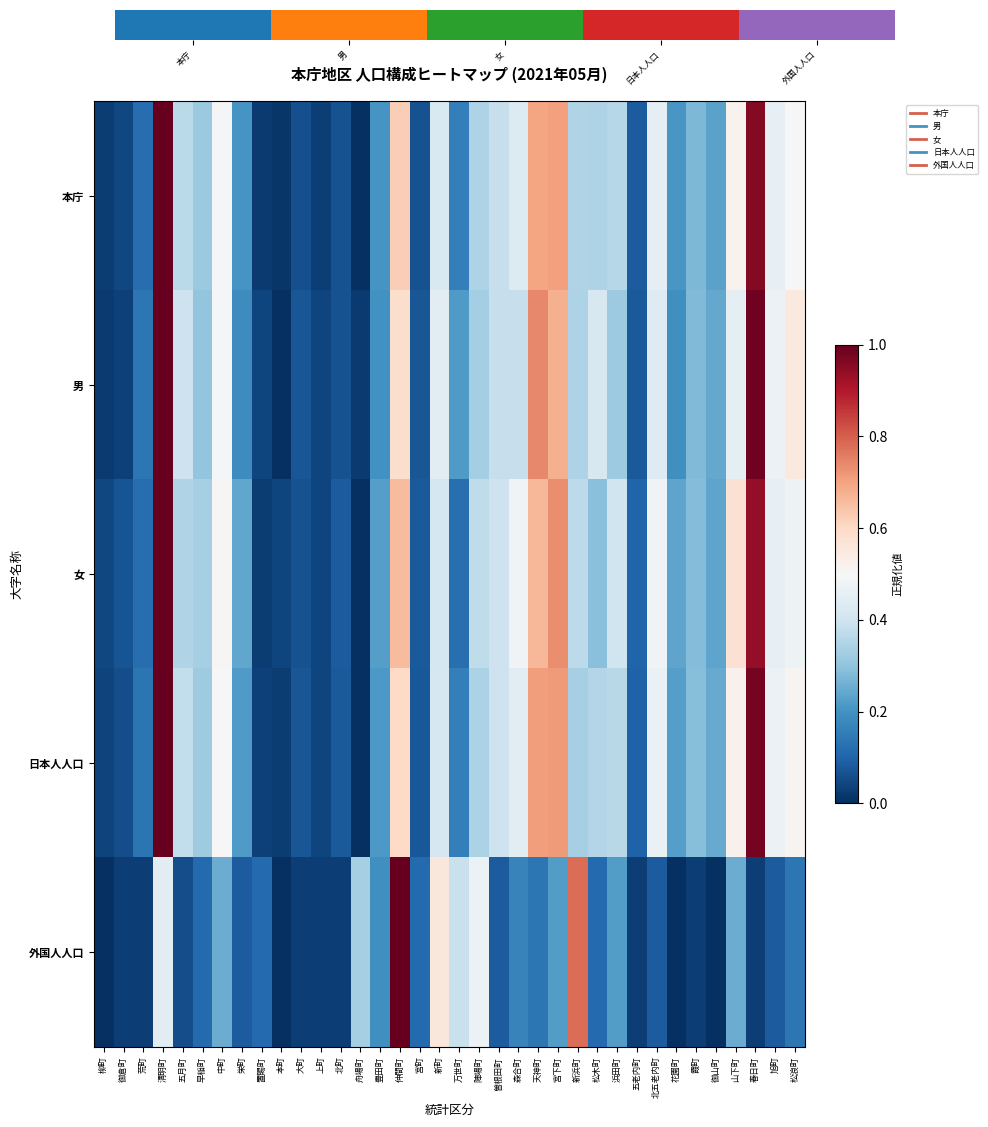

List the labels in order of 日本人人口 value, largest first.

清明町, 春日町, 宮下町, 天神町, 仲間町, 山下町, 松浪町, 中町, 旭町, 北五老内町, 森合町, 新町, 曽根田町, 五月町, 浜田町, 松木町, 陣場町, 新浜町, 早稲町, 霞町, 御山町, 花園町, 栄町, 豊田町, 万世町, 荒町, 五老内町, 北町, 宮町, 大町, 御倉町, 上町, 柳町, 置賜町, 本町, 舟場町